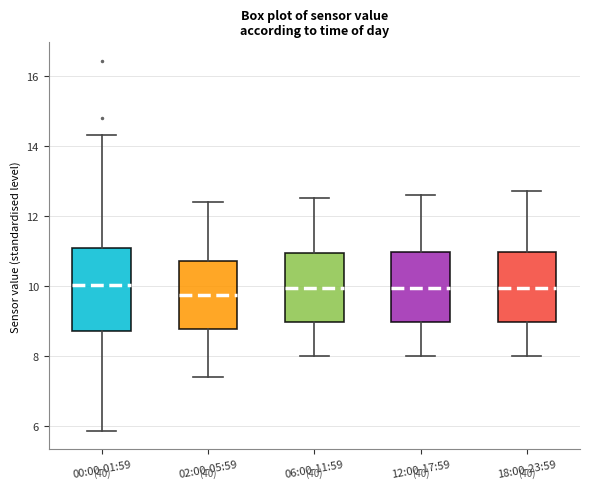

Reading left to right, read every box against the y-axis: the position of its median line, the range the box covers, and the ends of its whiskers. The values are not printed on the chart, so give them approximately, as read against the axis.

00:00-01:59: median 10.0, box 8.8 to 11.0, whiskers 5.8 to 14.4
02:00-05:59: median 9.8, box 8.8 to 10.8, whiskers 7.4 to 12.4
06:00-11:59: median 10.0, box 9.0 to 11.0, whiskers 8.0 to 12.6
12:00-17:59: median 10.0, box 9.0 to 11.0, whiskers 8.0 to 12.6
18:00-23:59: median 10.0, box 9.0 to 11.0, whiskers 8.0 to 12.8